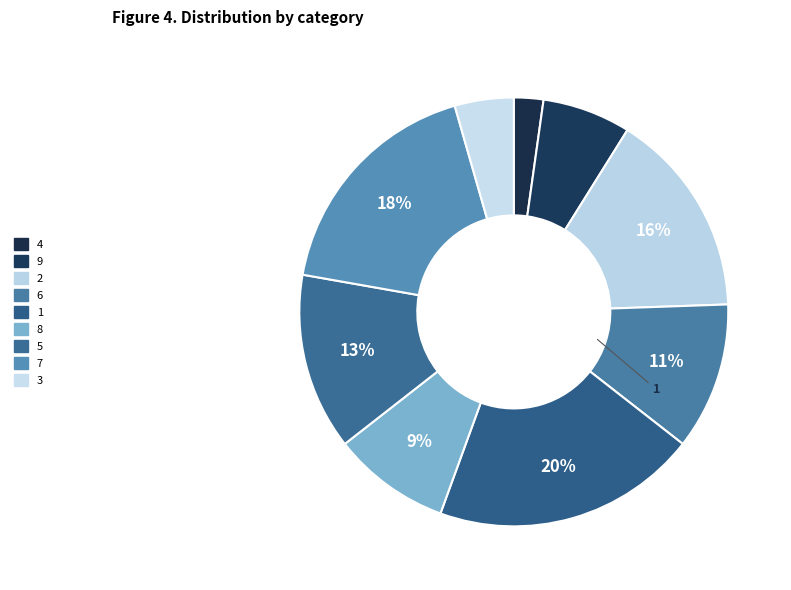

Which category has the biggest portion of the pie?

1